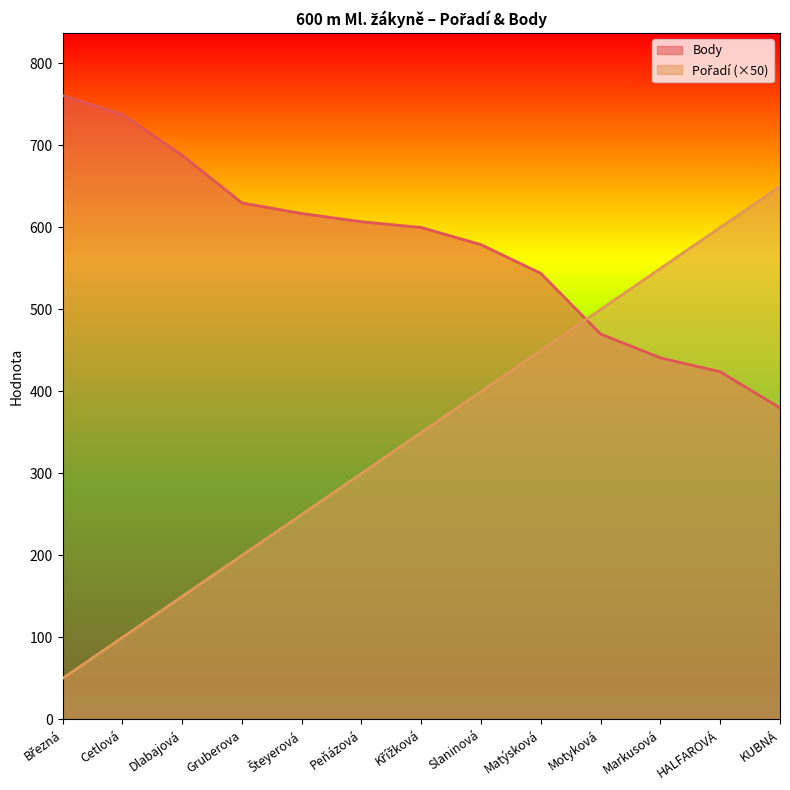

What is the difference between the highest and lowest values at Šteyerová?

367